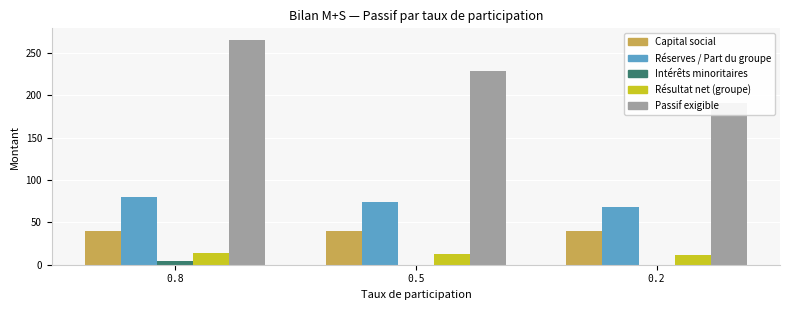

At 0.5, list the series in order from largest to smallest.

Passif exigible, Réserves / Part du groupe, Capital social, Résultat net (groupe), Intérêts minoritaires